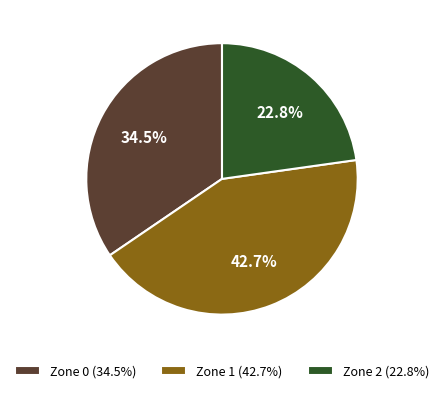

Is there a majority slice in this chart?

No